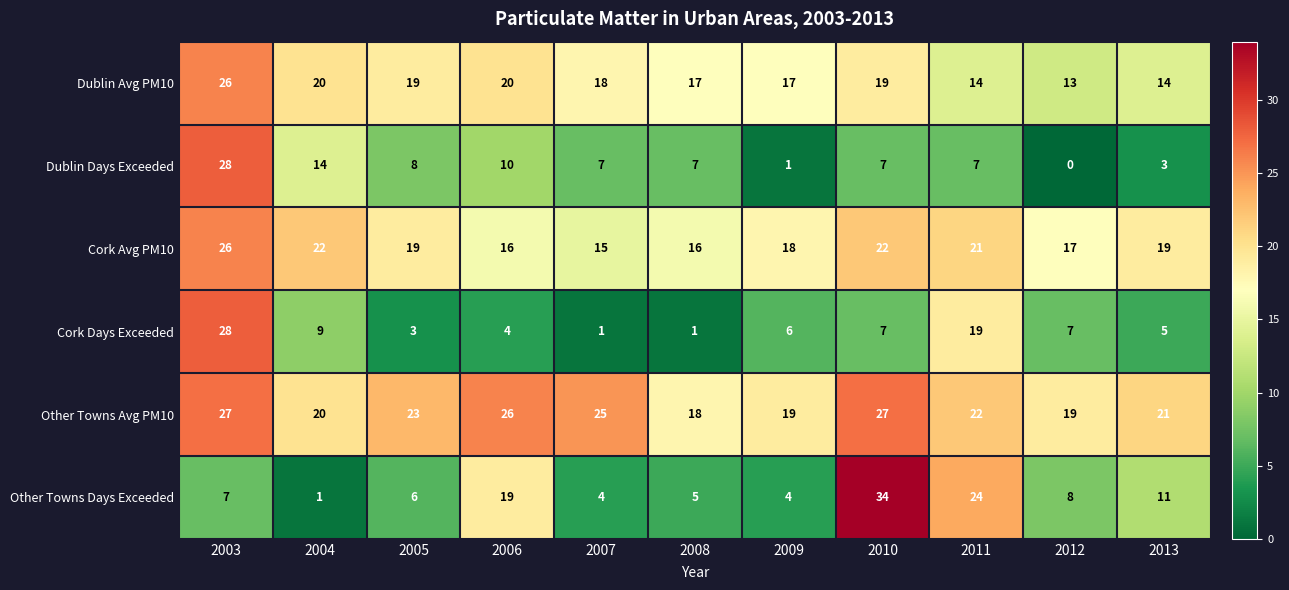

At which label does Other Towns Avg PM10 first exceed 22?

2003